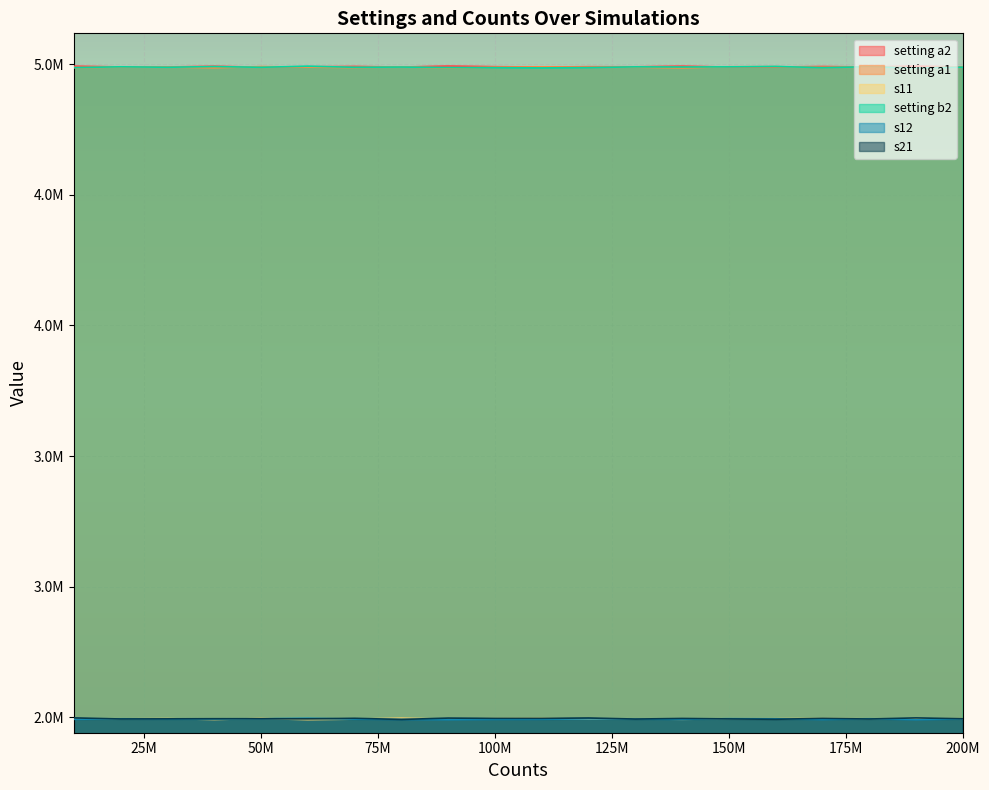

What is the approximate value of s11 at 30000000, to the nearest 10?

2495140